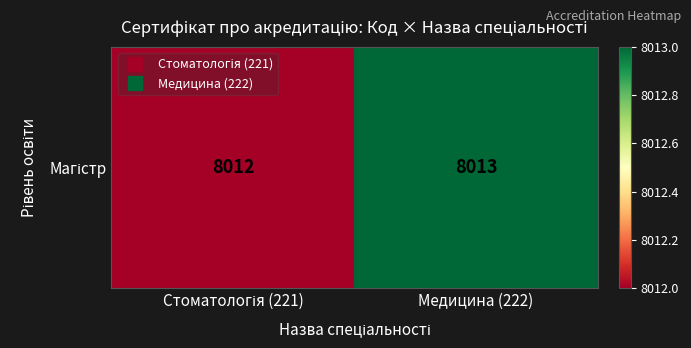

What is the difference between the values at Медицина (222) and Стоматологія (221)?

1